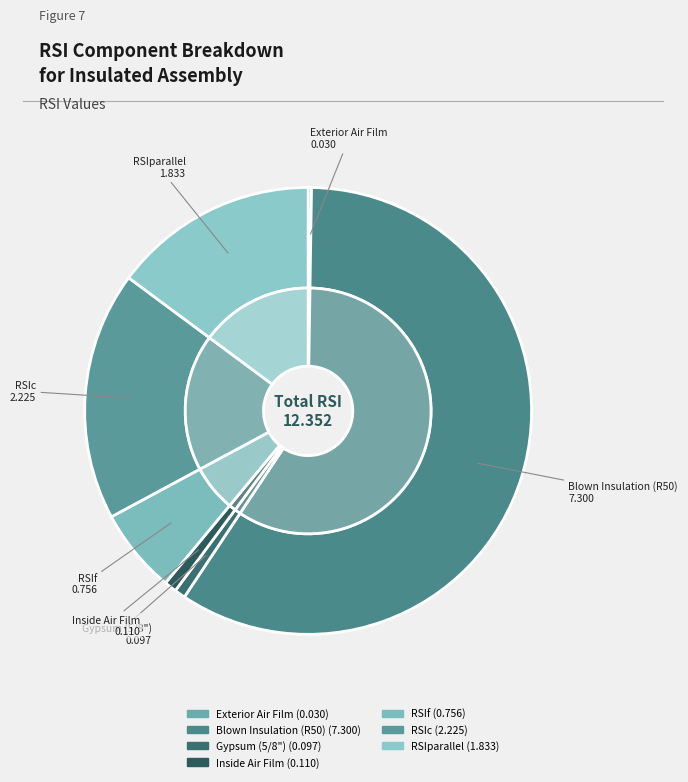

To the nearest percent, what is the difference between the largest and smallest slice percentages?

59%